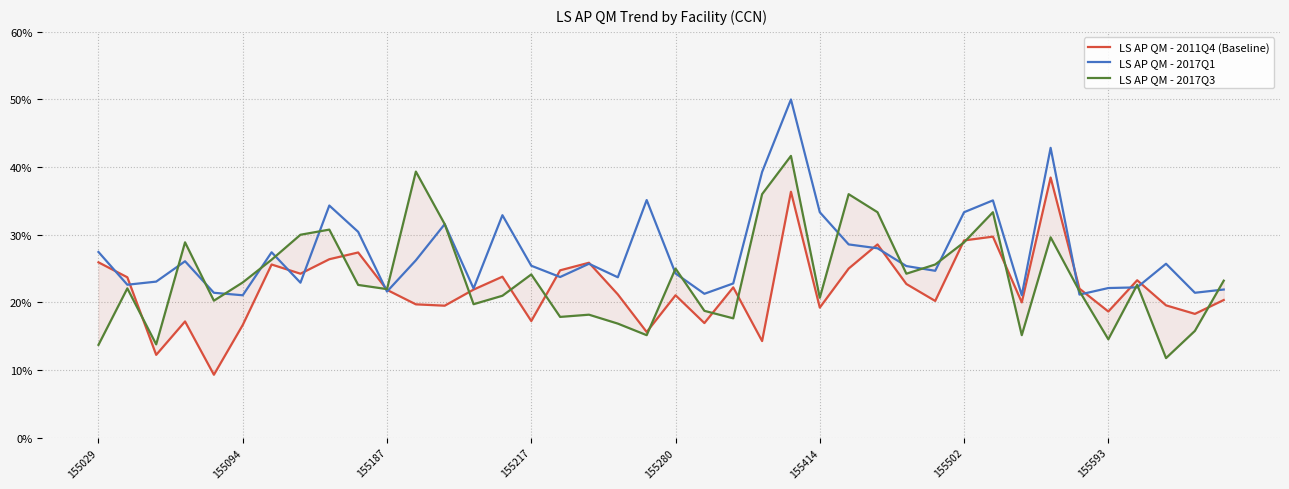

At how many categories does at least one series exceed 34?

8